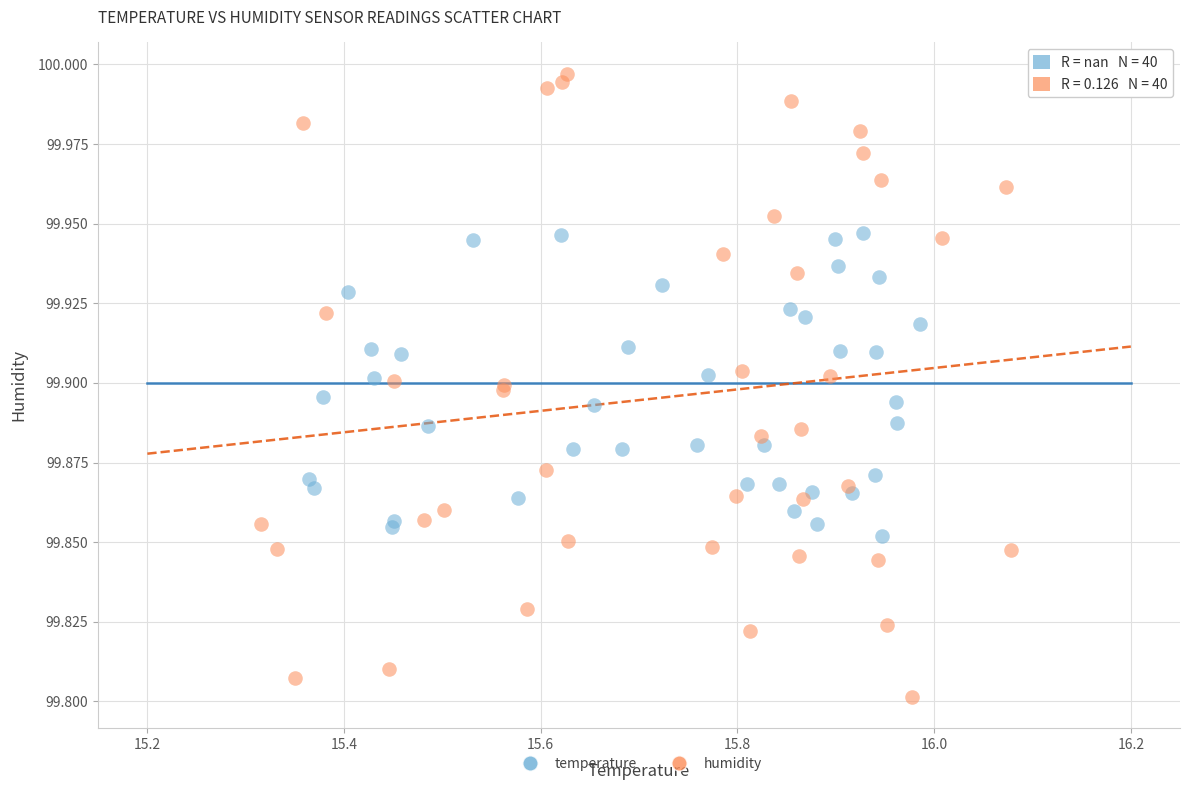

Which series contains the lowest Y value?

humidity